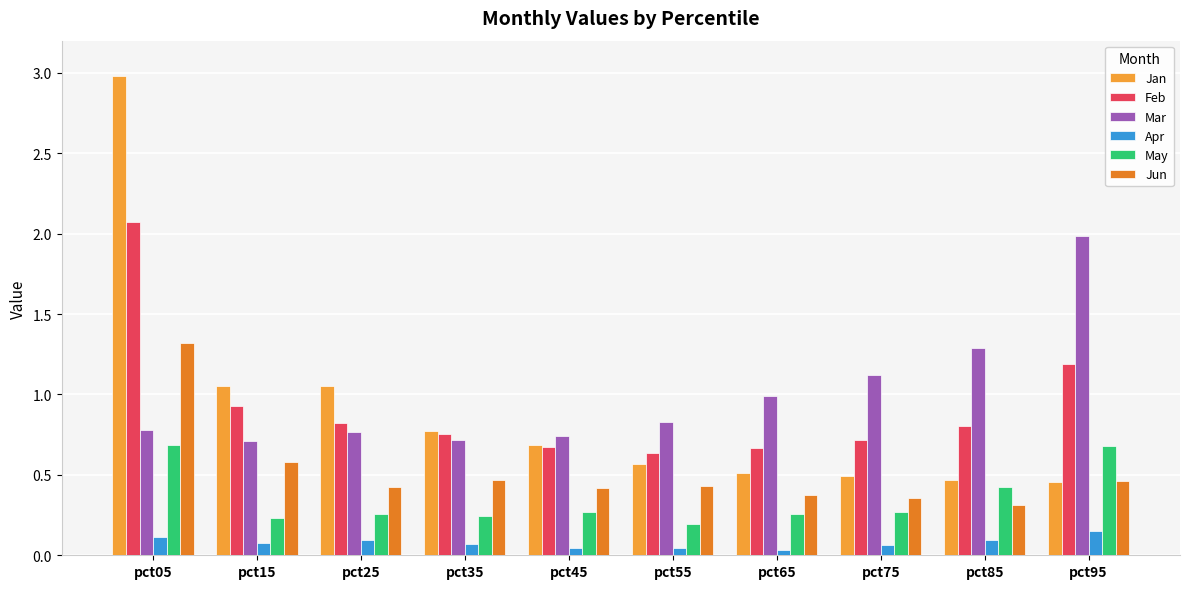

True or false: Jun has a value of 0.5 at pct95.

True